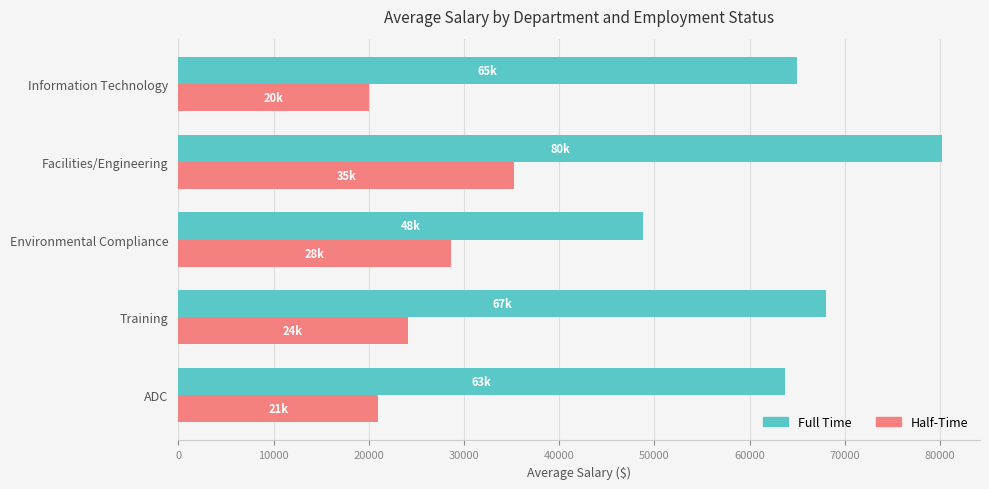

Which series has the largest total across all categories?

Full Time